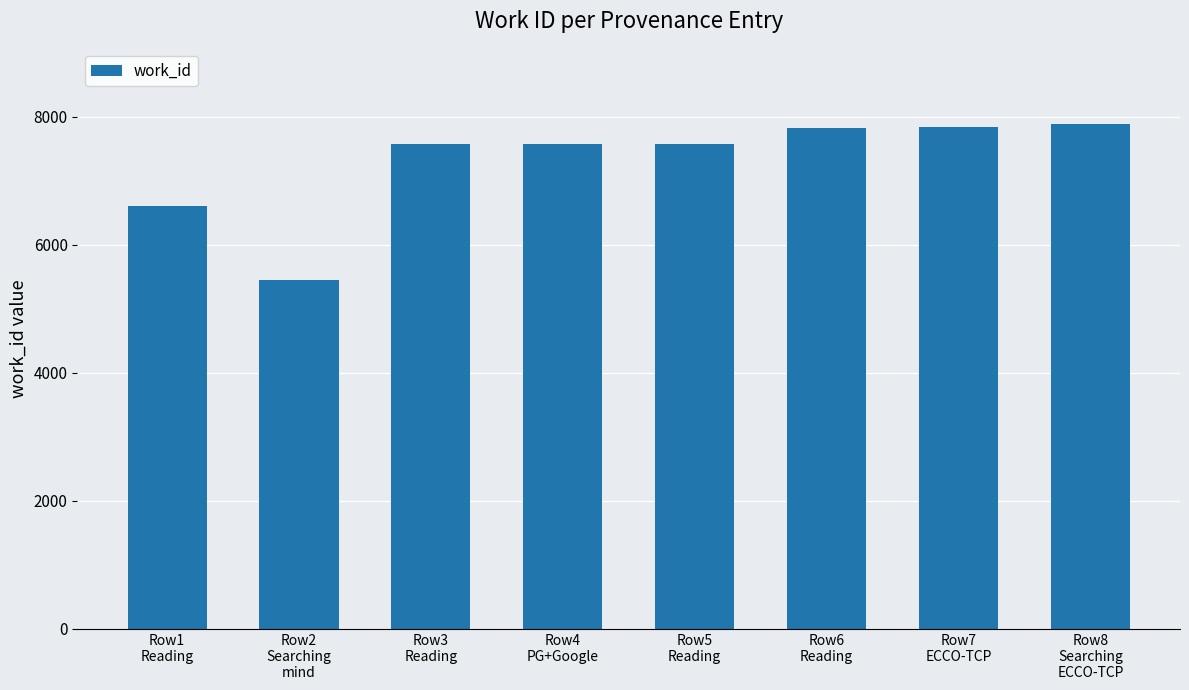

What is the label of the 8th bar from the right?

Row1
Reading